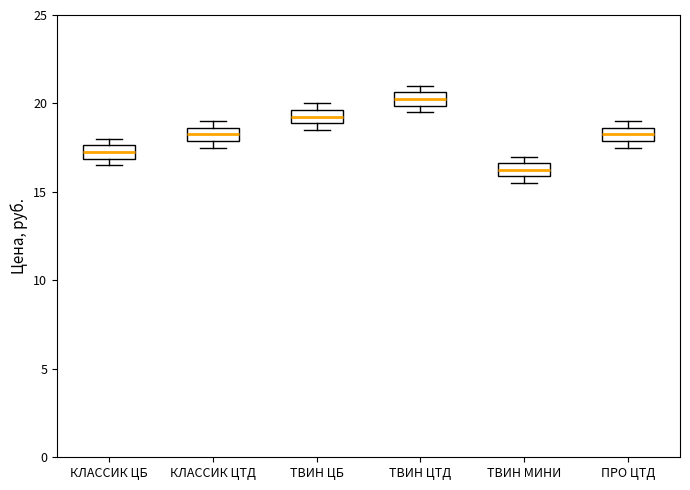

Where is the lower edge of the box for ТВИН МИНИ on the y-axis? The values are not printed on the chart, so give them approximately, as read against the axis.

16.0